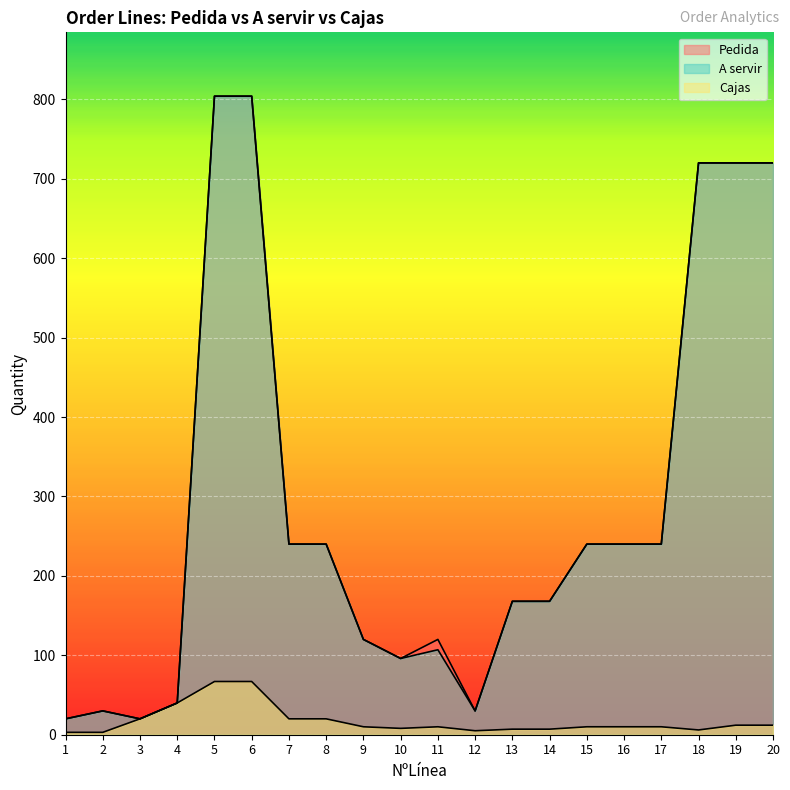

Is the value of Cajas at 12 greater than the value of Pedida at 11?

No